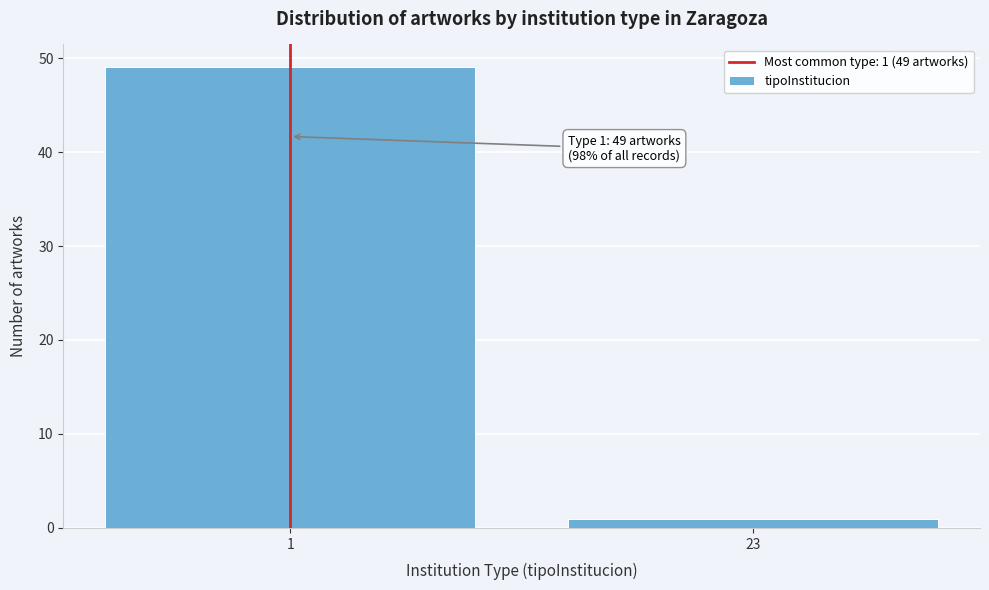

Reading left to right, extract all data points from this chart.

1=49	23=1